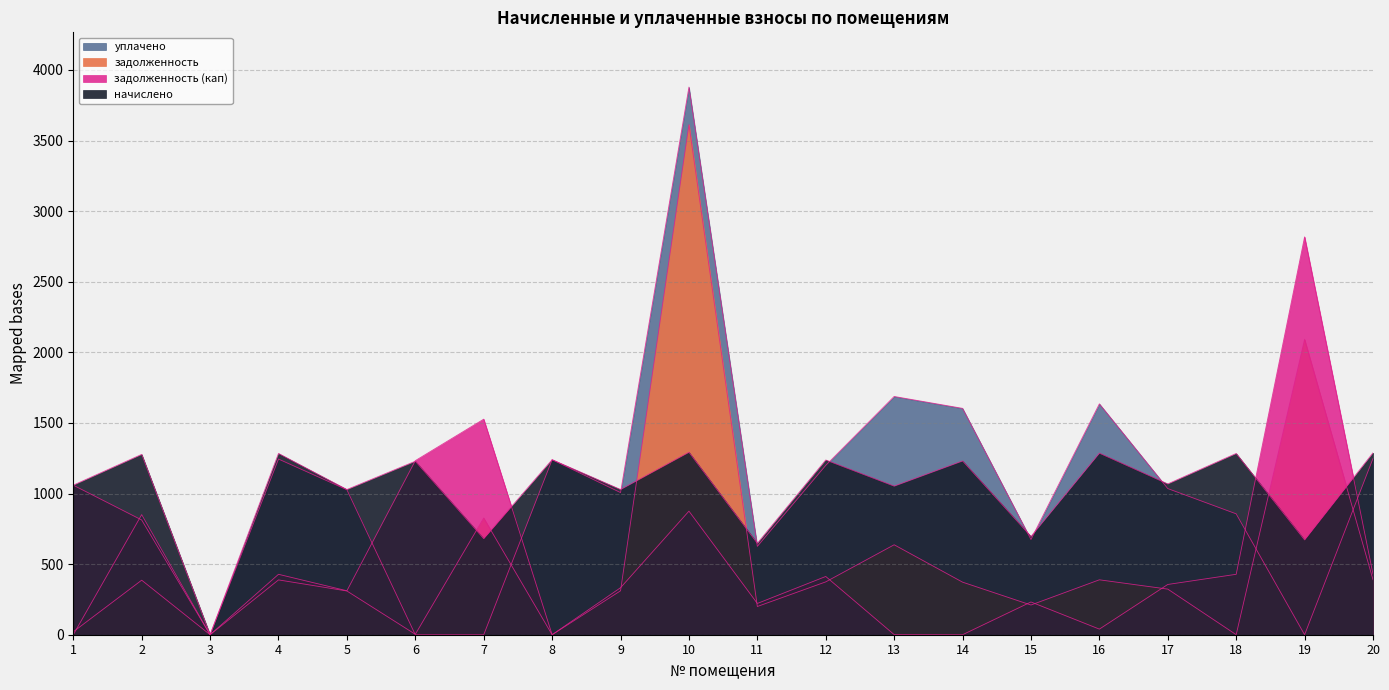

Between 12 and 9, which is larger?

12